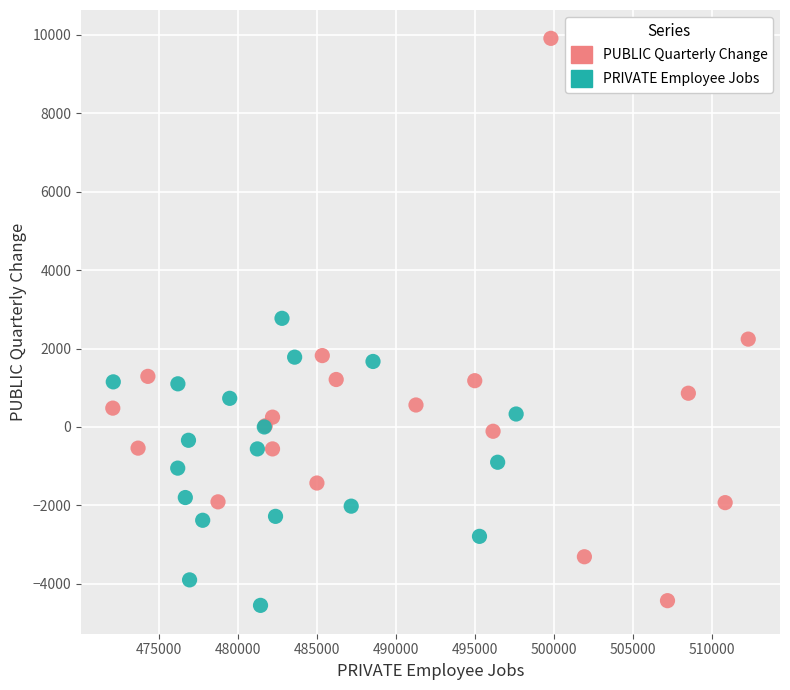

Which series has the largest Y range (max minus min)?

PUBLIC Quarterly Change